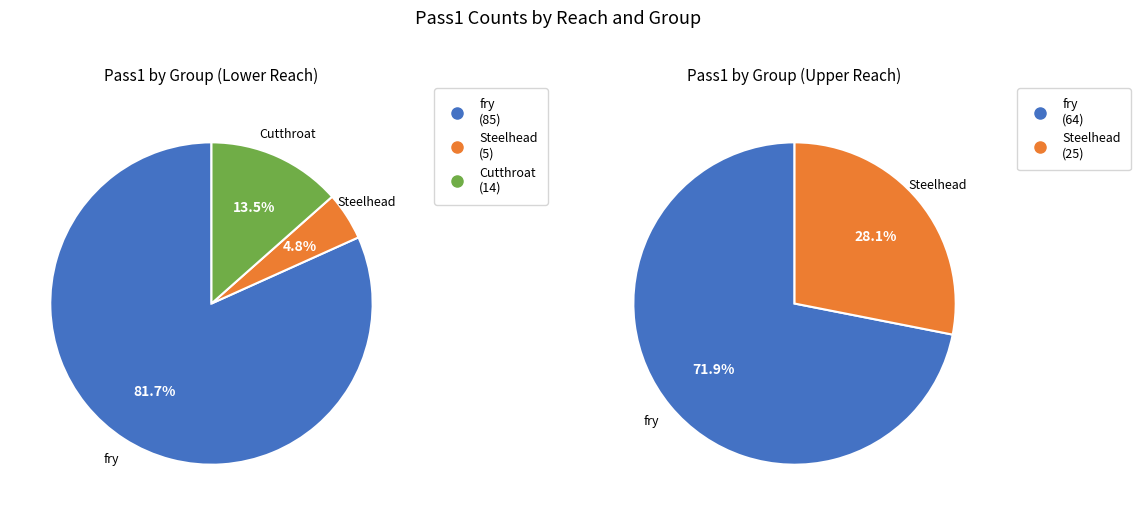

Which series changed the most between fry and Cutthroat?

lower